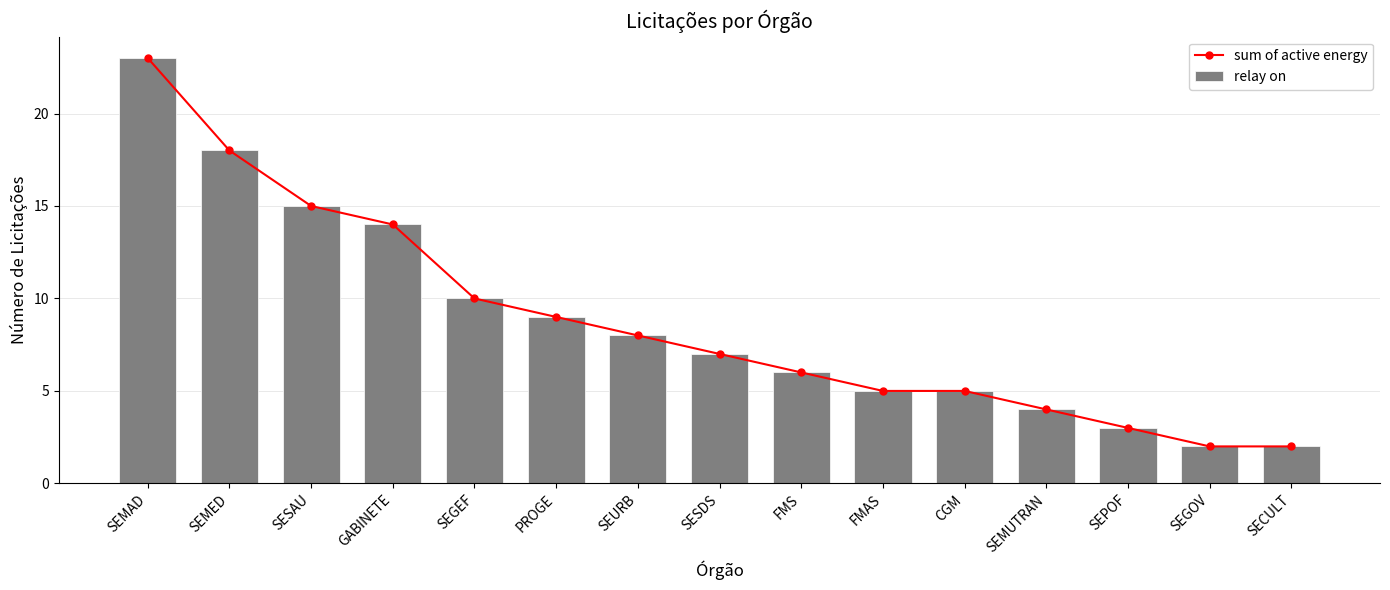

Count the number of categories in the chart.

15